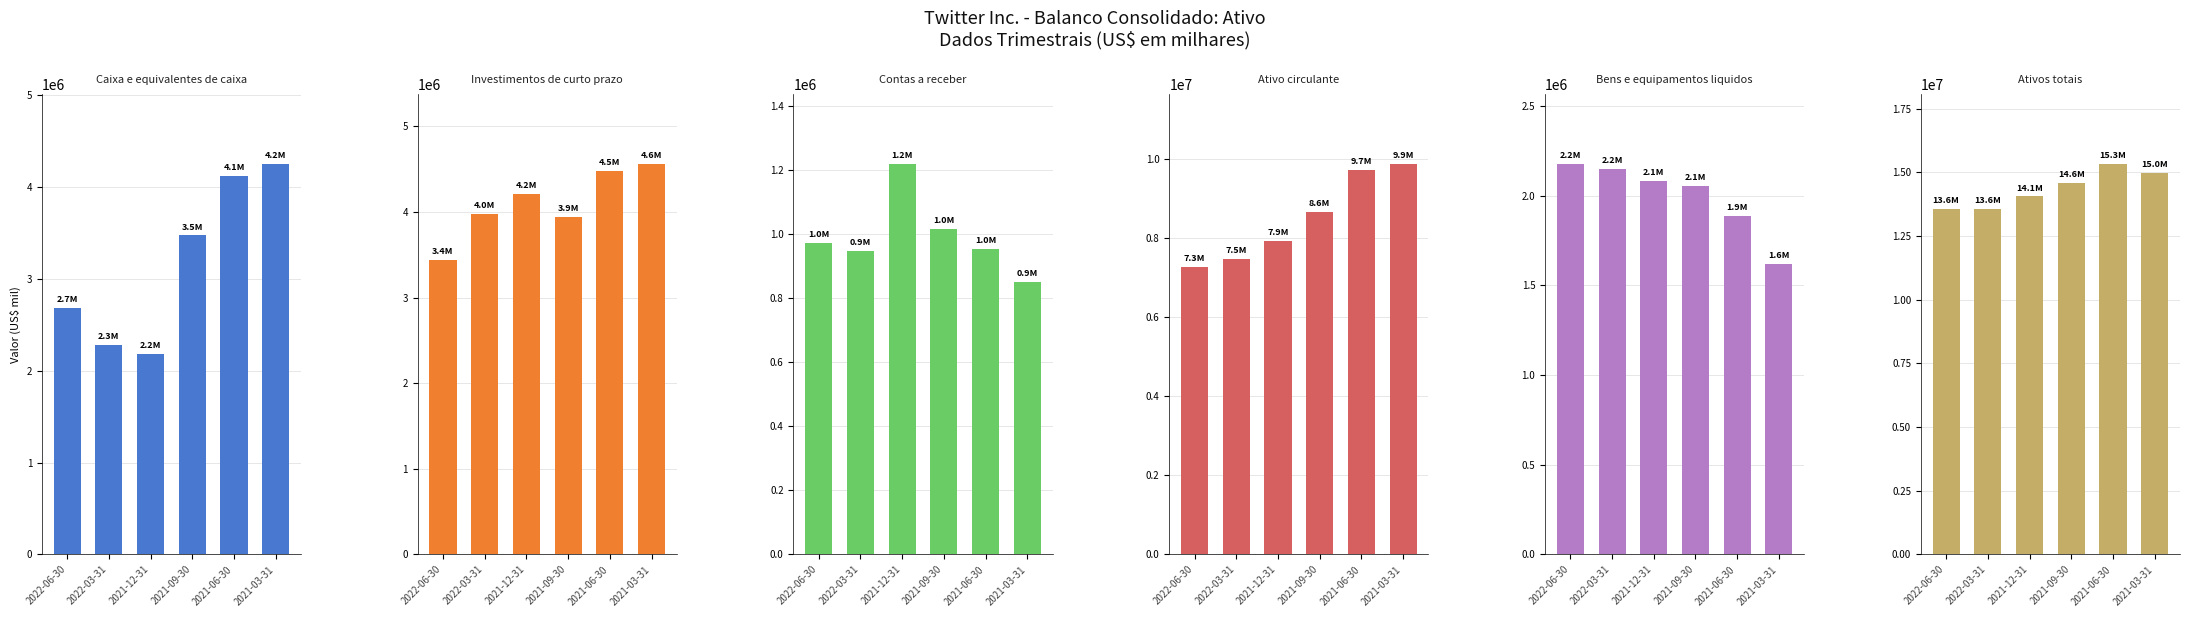

True or false: Ativos totais has a value of 14984075 at 2021-03-31.

True